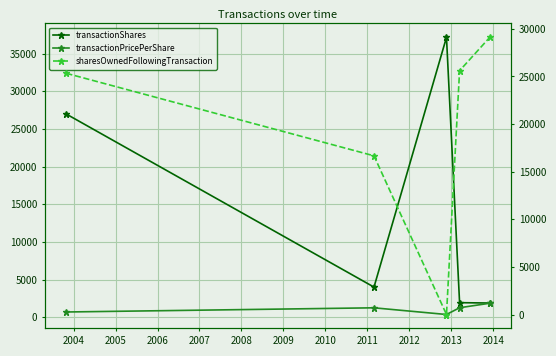

The sharesOwnedFollowingTransaction series shows 43663.1 at 2007. True or false?

False